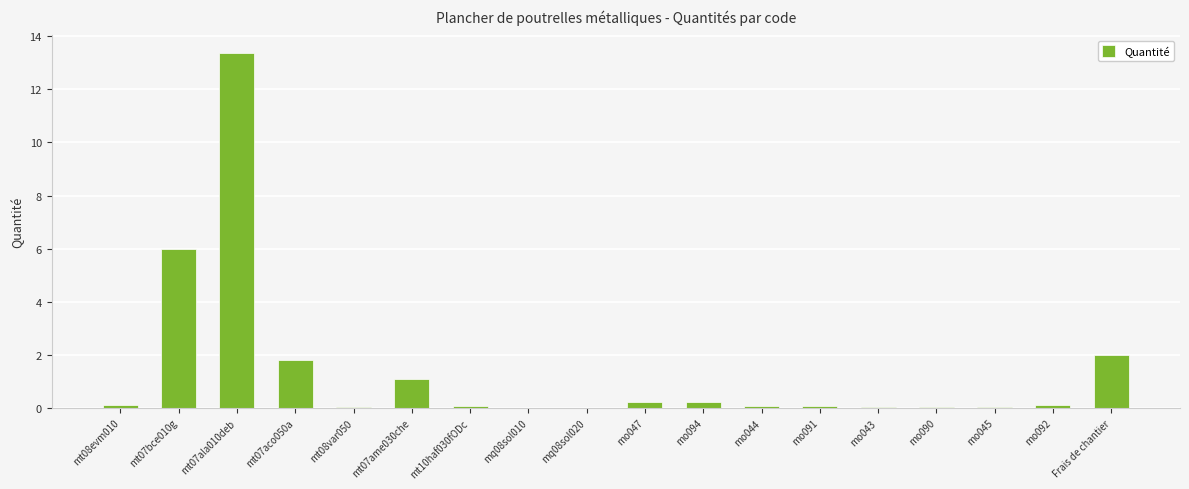

What value does the data have at mt07ala010deb?

13.4